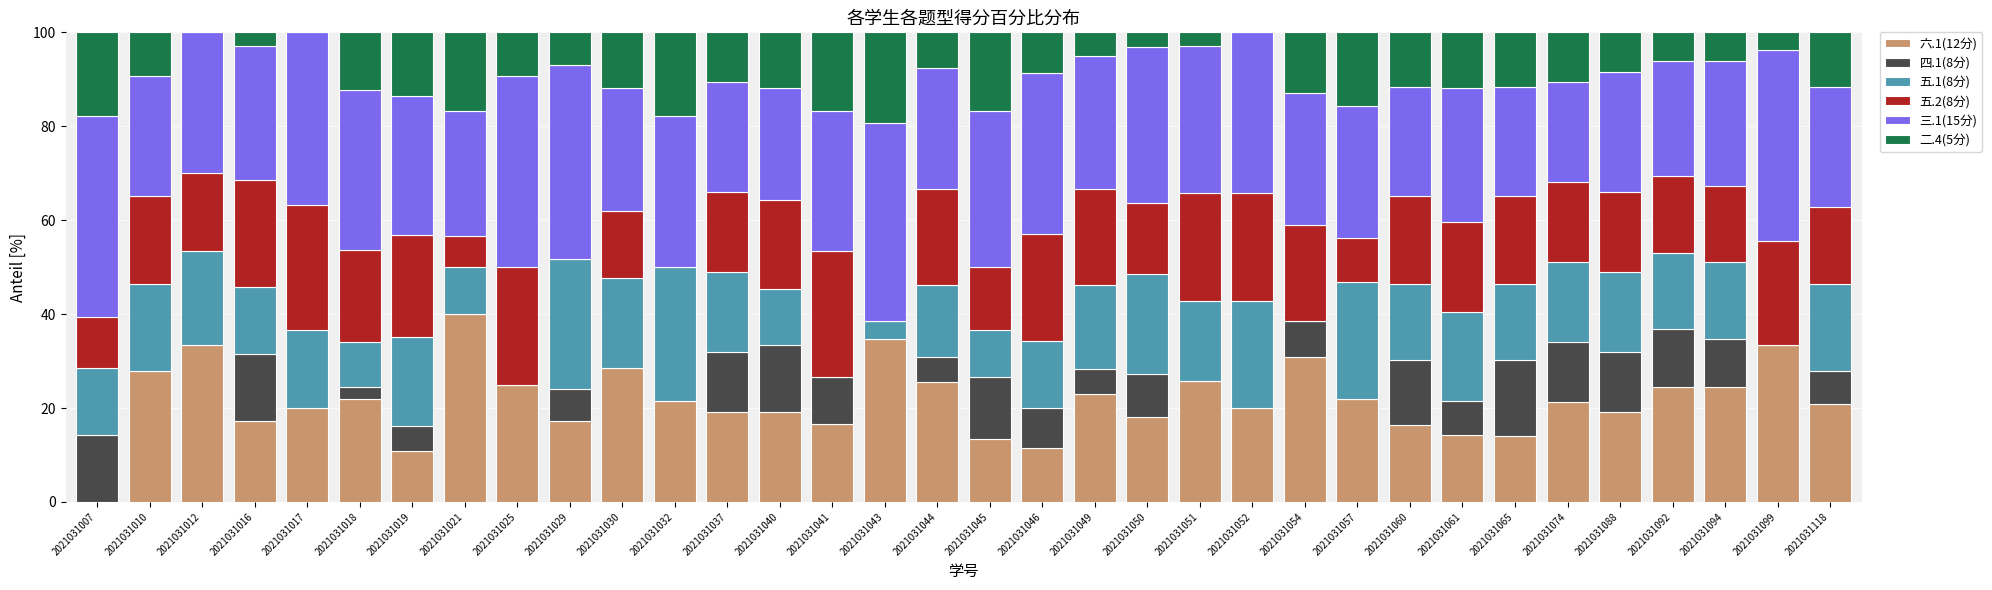

What is the maximum value for 六.1(12分)?

40.0